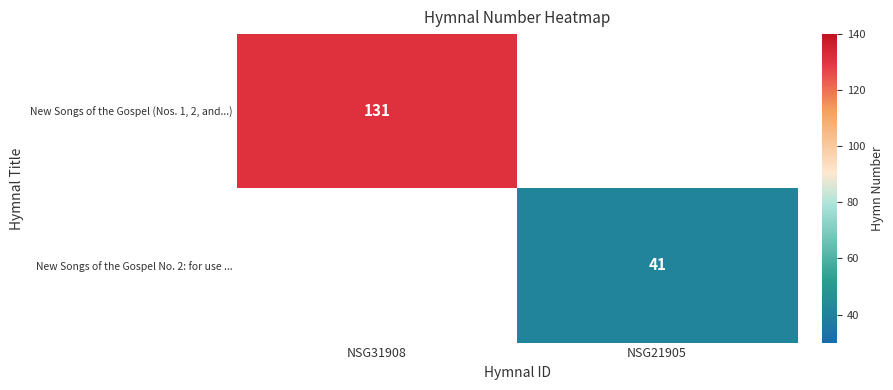

Is the value of New Songs of the Gospel No. 2: for use ... at NSG31908 greater than the value of New Songs of the Gospel (Nos. 1, 2, and...) at NSG21905?

No